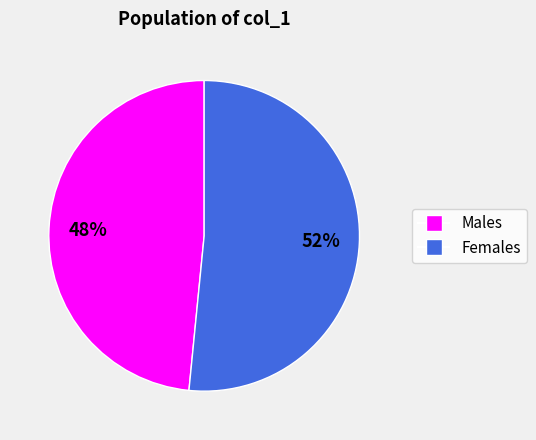

Rank the categories by value from highest to lowest.

Females, Males